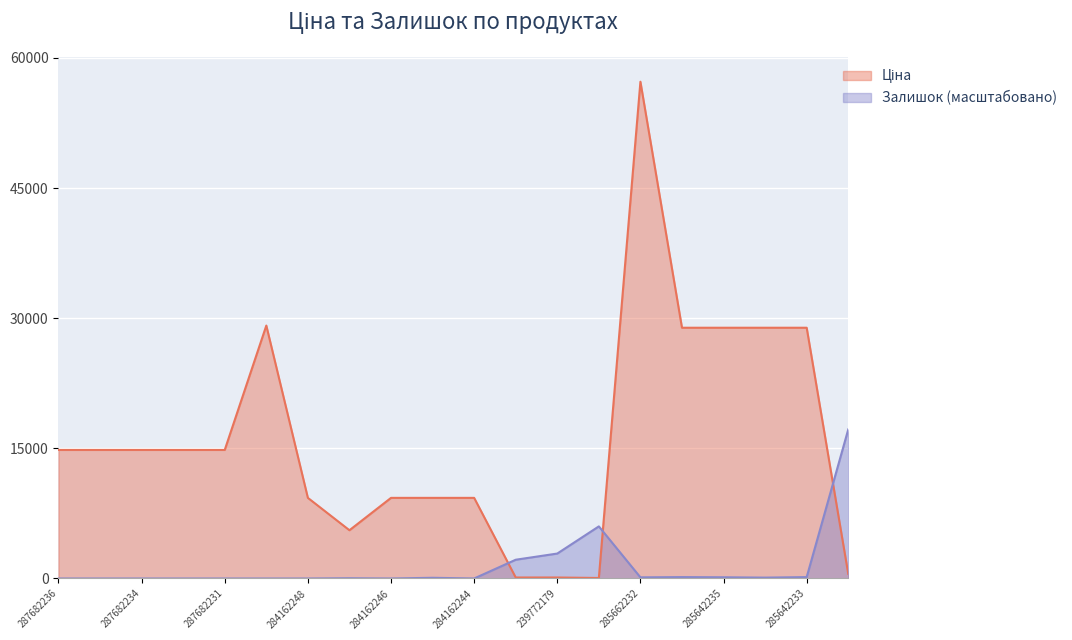

In Ціна, how many points are higher than both neighbors (excluding endpoints)?

2